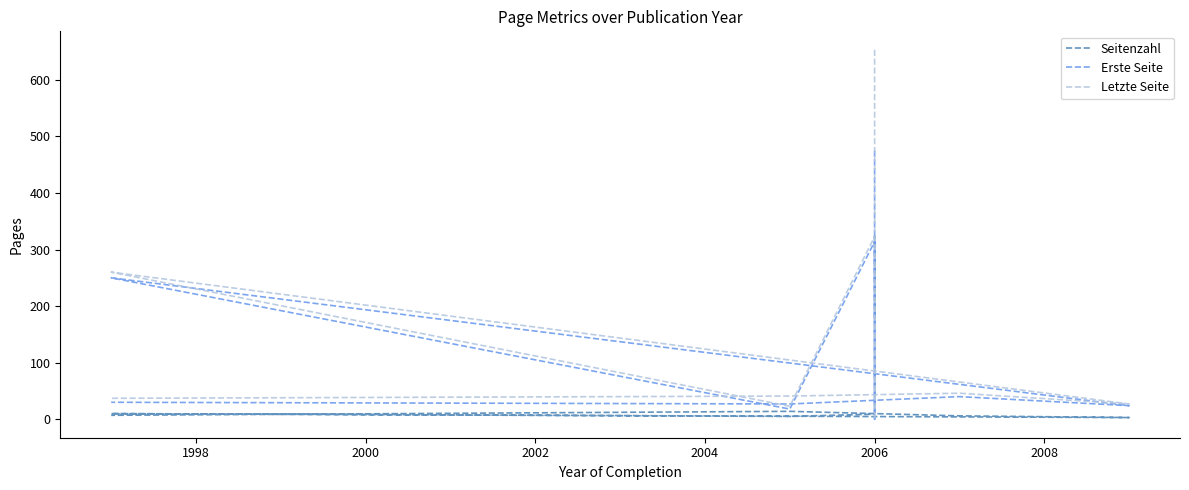

At which category does Seitenzahl reach its first local valley?

2004